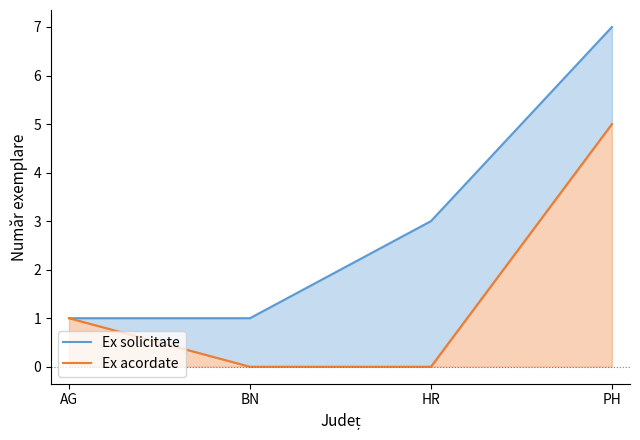

Reading left to right, list all the values displayed in this chart.

Ex solicitate: AG=1	BN=1	HR=3	PH=7
Ex acordate: AG=1	BN=0	HR=0	PH=5